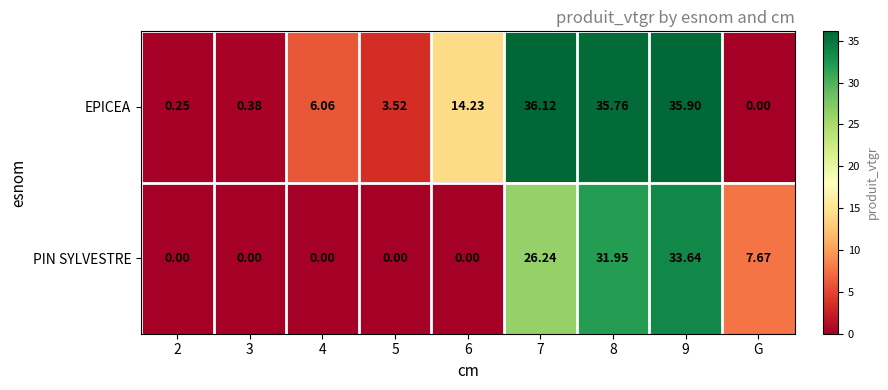

At which label is PIN SYLVESTRE closest to 16?

G